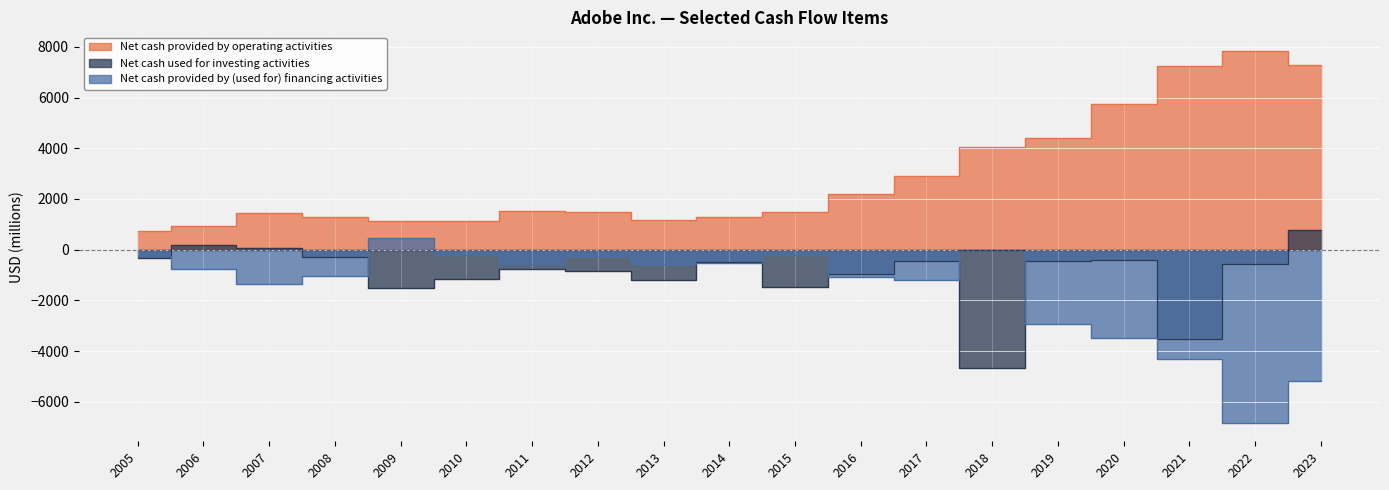

What is the value of the Net cash provided by (used for) financing activities point at the 3rd from the left?

-1350